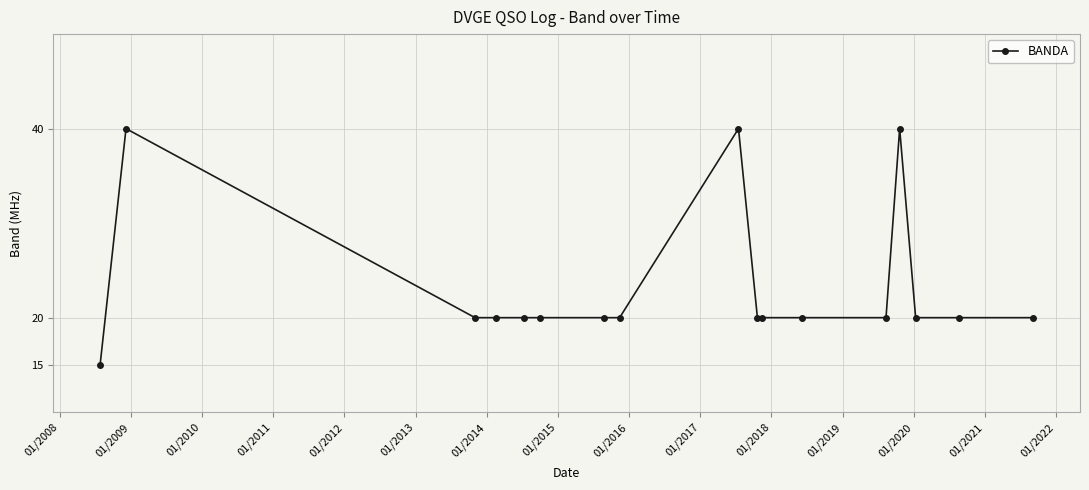

Reading left to right, what are all the values shown in this chart?

15	40	20	20	20	20	20	20	40	20	20	20	20	40	20	20	20